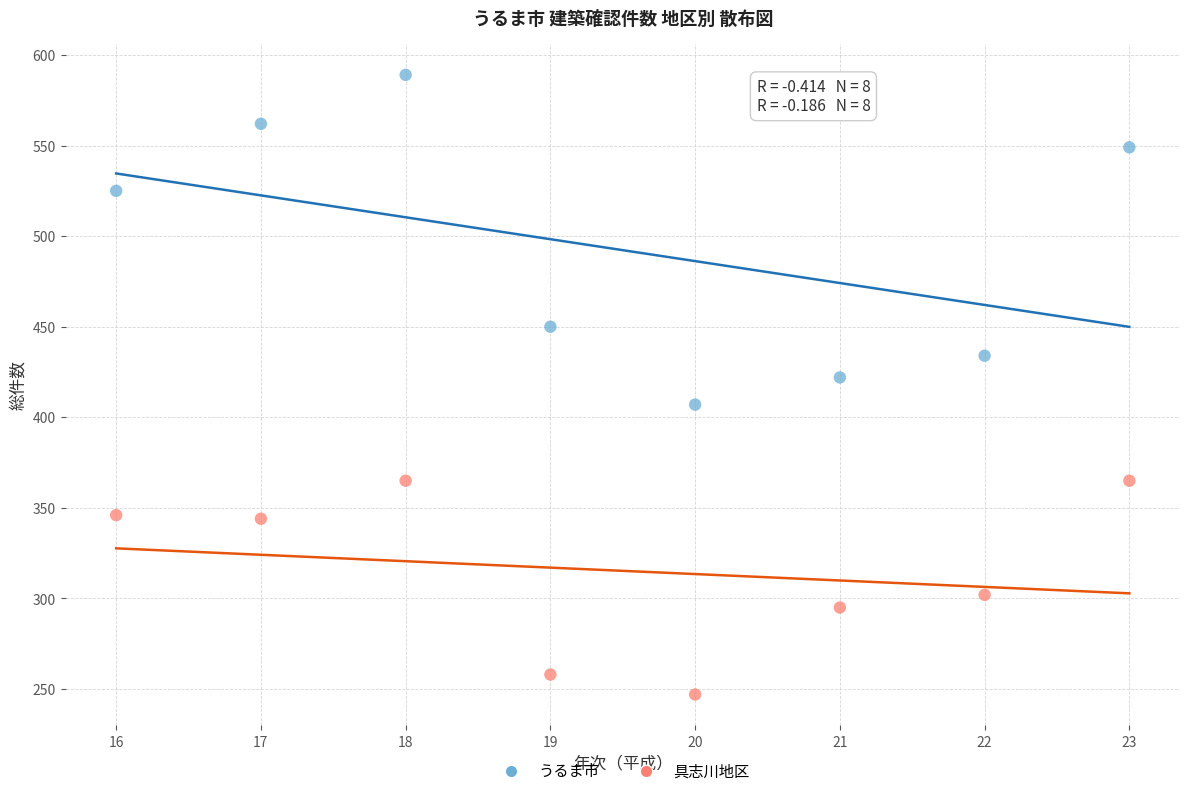

Across all data points, what is the range of X values (max minus min)?

7